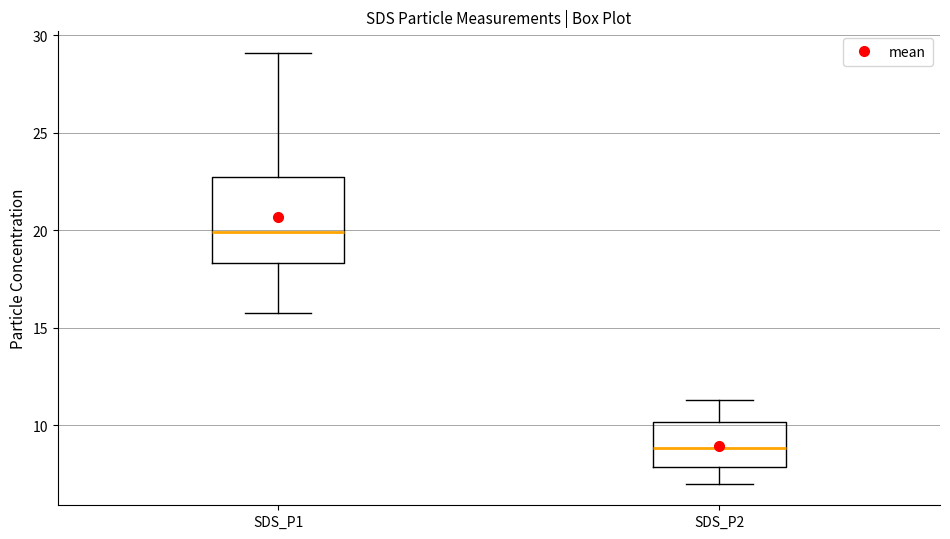

Where is the lower edge of the box for SDS_P2 on the y-axis? The values are not printed on the chart, so give them approximately, as read against the axis.

8.0